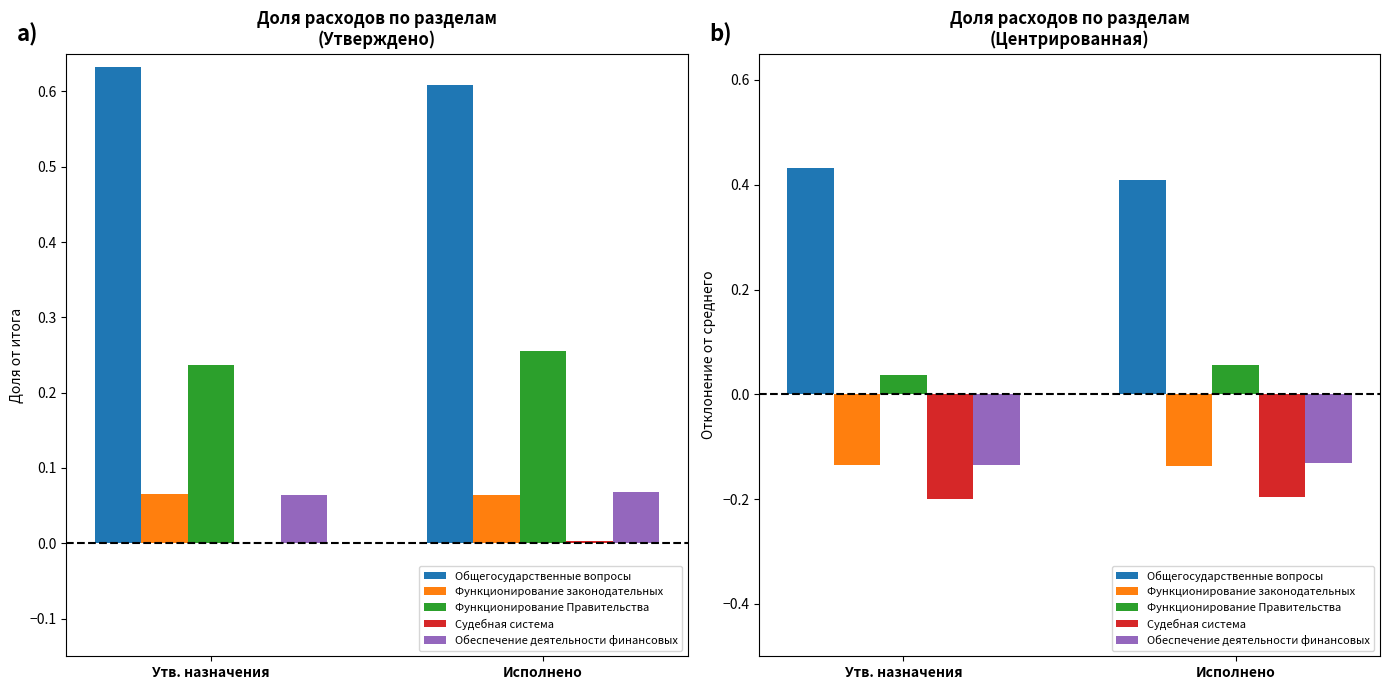

List the series in order of their peak value, highest first.

Общегосударственные вопросы, Функционирование Правительства, Обеспечение деятельности финансовых, Функционирование законодательных, Судебная система